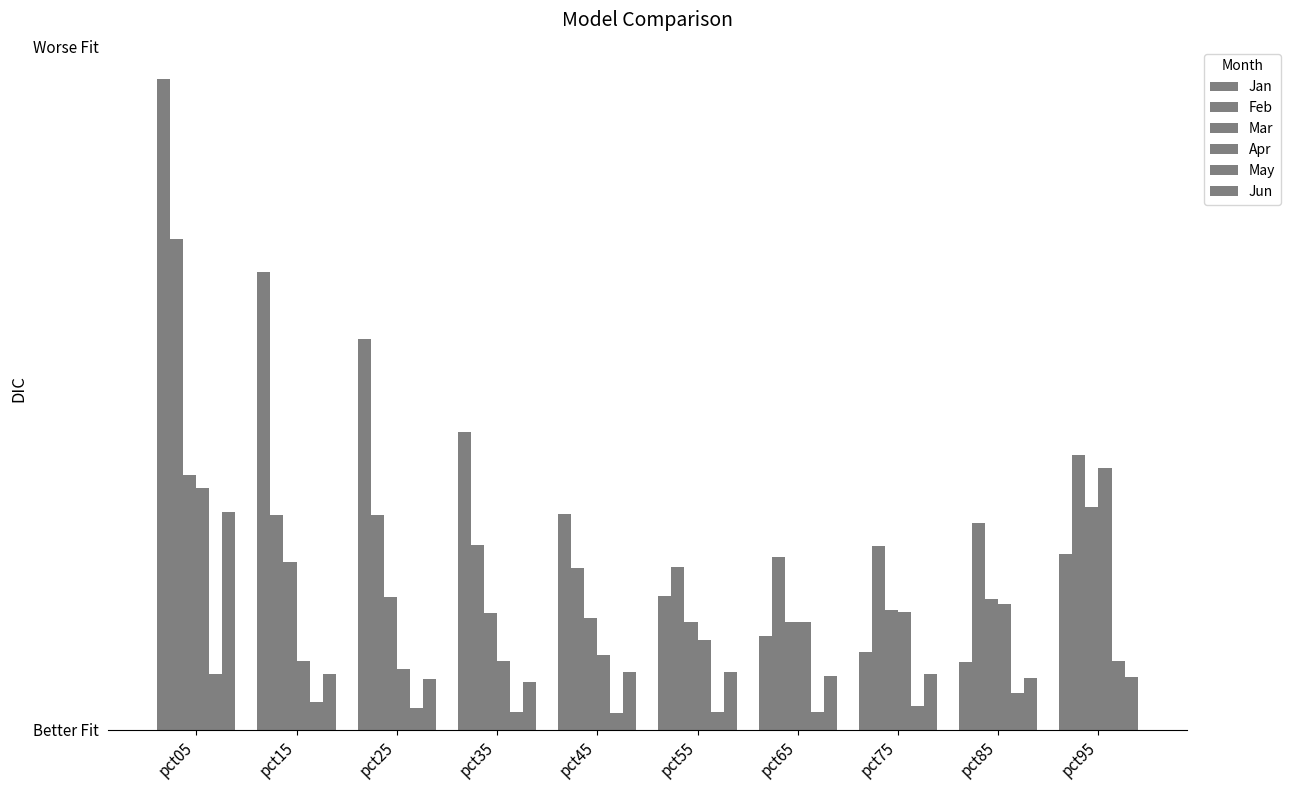

Is the value of Mar at pct05 greater than the value of Jan at pct55?

Yes